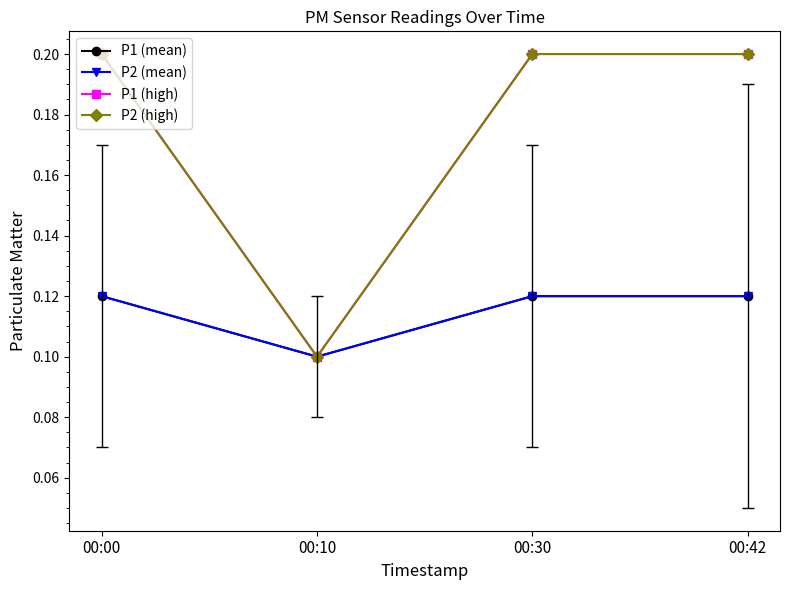

What is the sum of the P1 (high) values at 00:00 and 00:10?

0.3